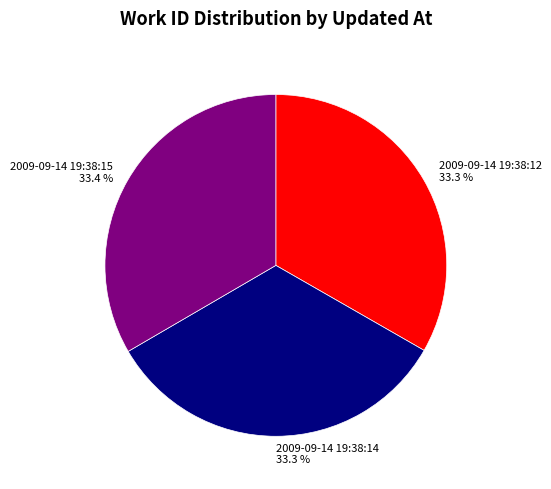

What percentage is the 2009-09-14 19:38:14 slice, to the nearest percent?

33%